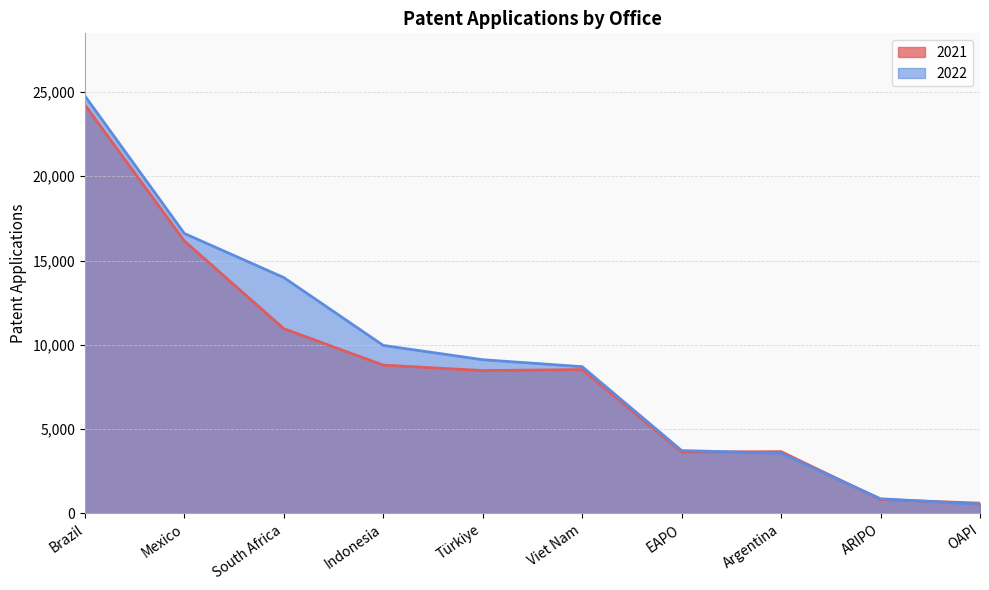

What position from the left is Indonesia?

4